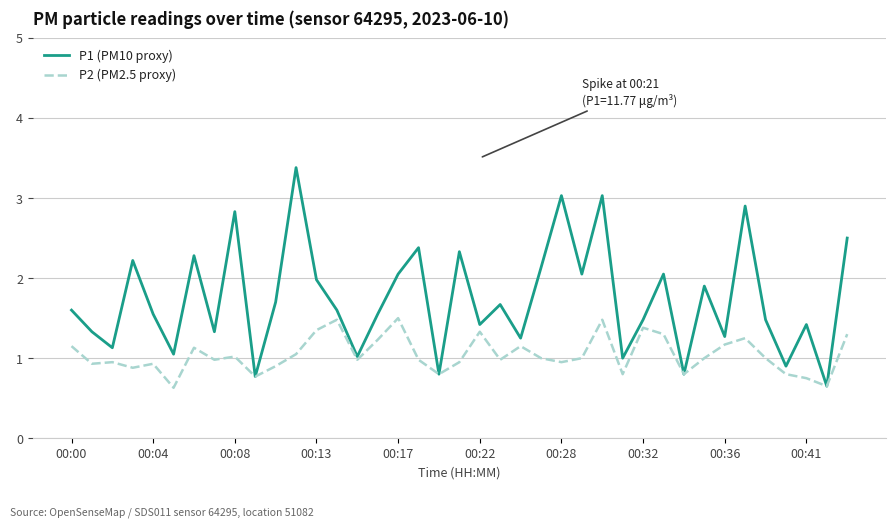

Which series has the widest spread of values?

P1 (PM10 proxy)